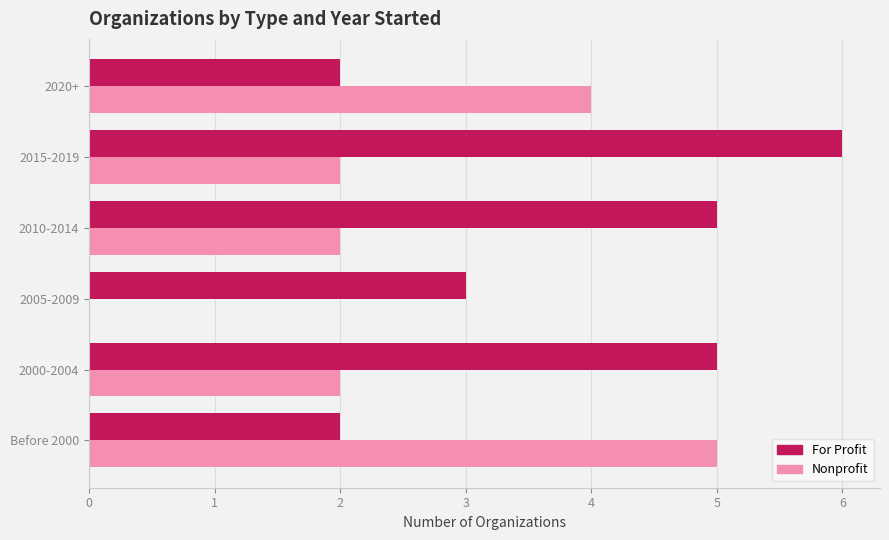

At which category is the sum across all series the highest?

2015-2019